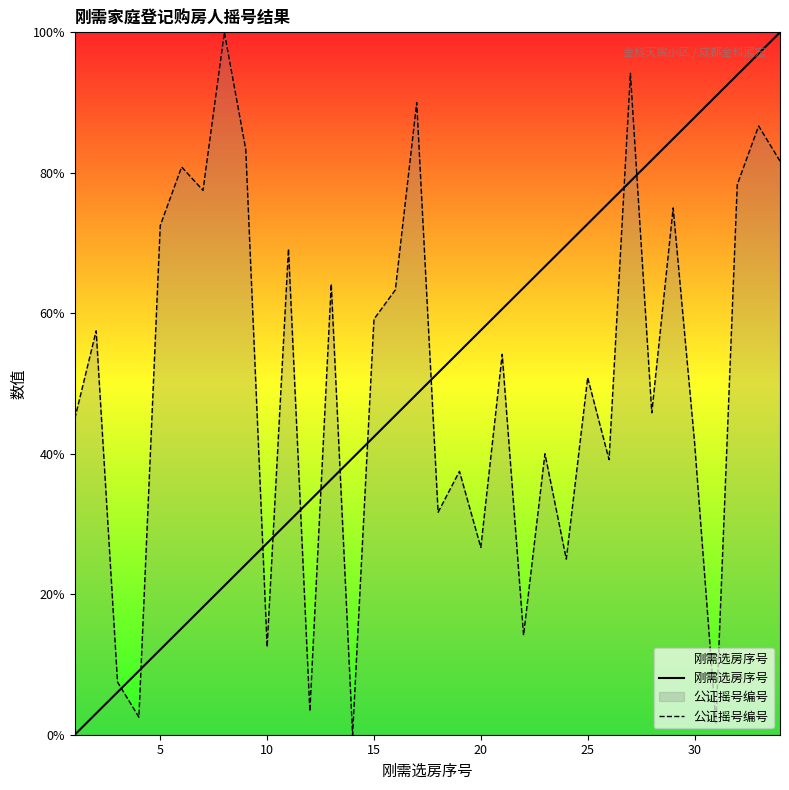

How many lines are shown in the chart?

2